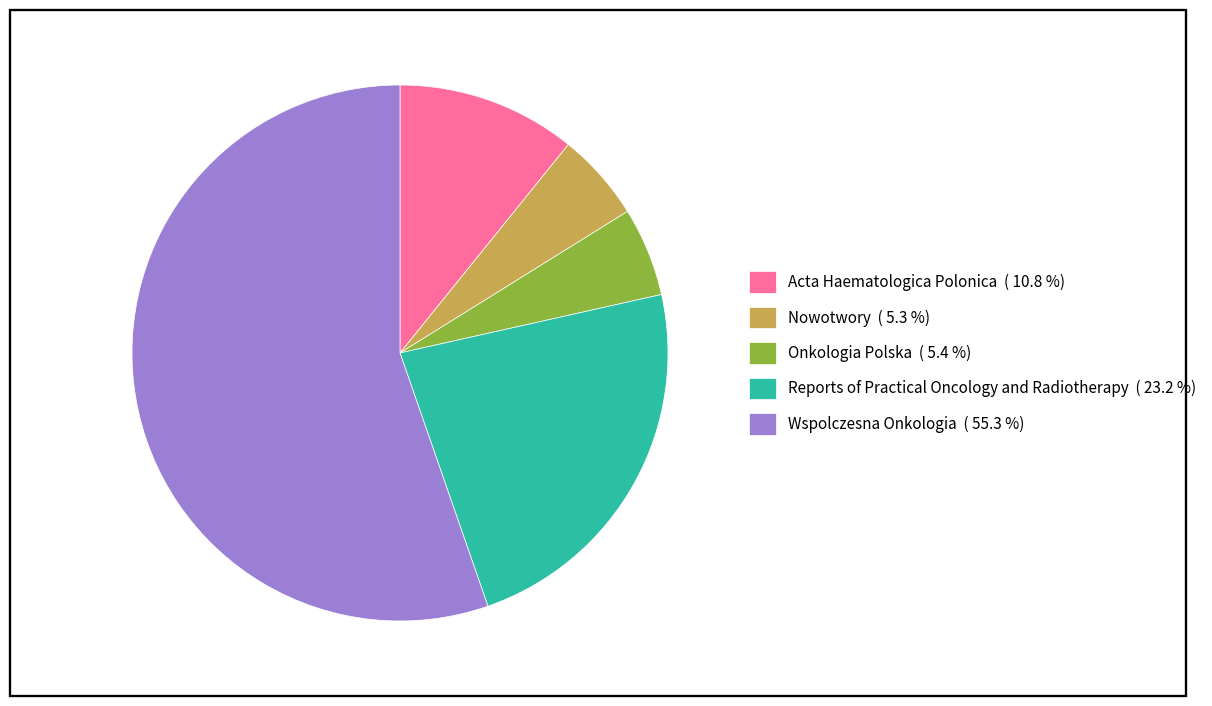

True or false: Onkologia Polska accounts for 5% of the total.

True